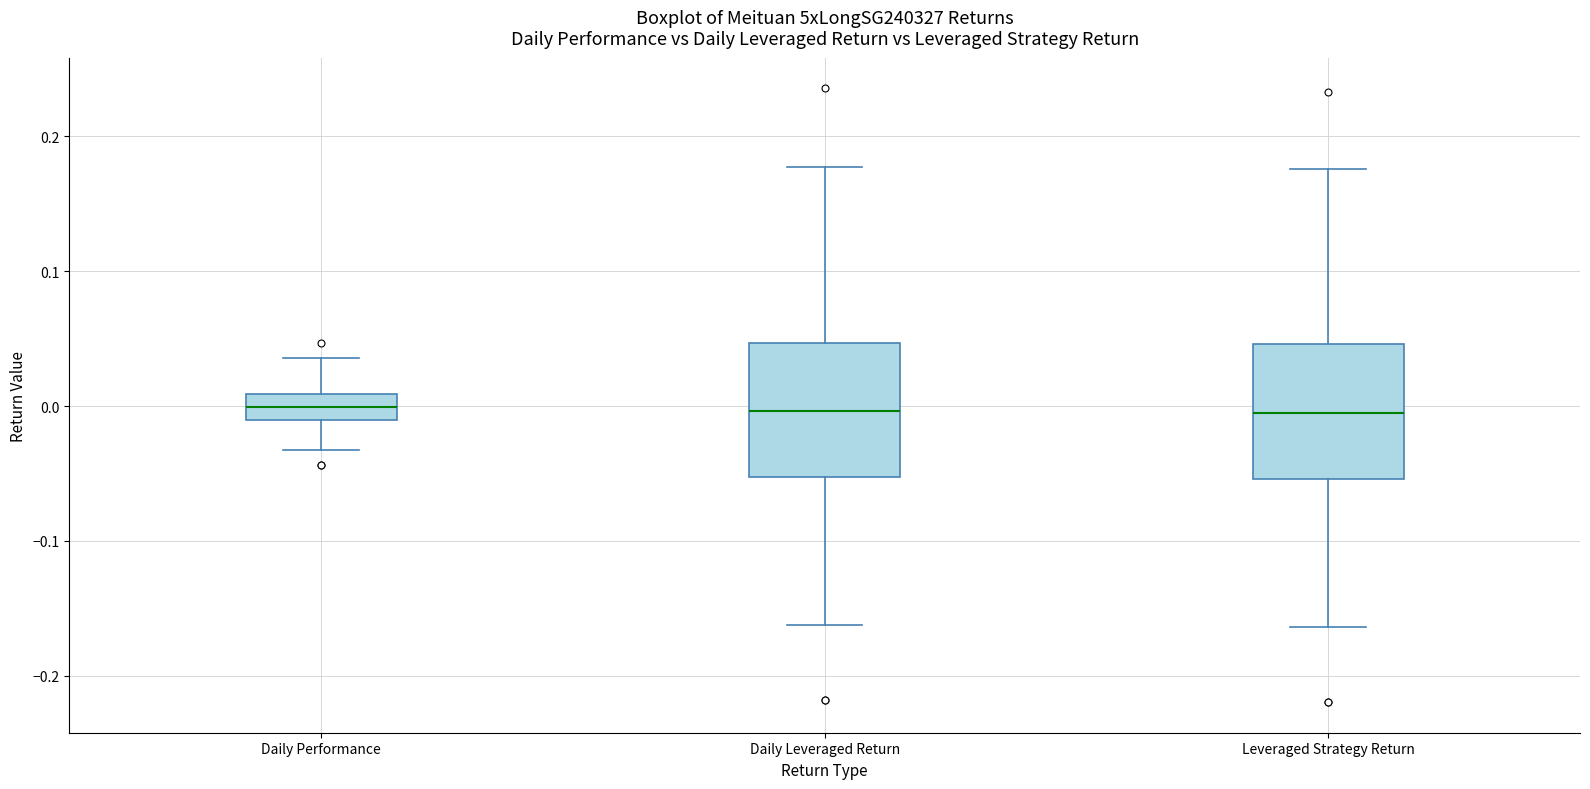

Where does the median line of the box for Daily Performance sit on the y-axis? The values are not printed on the chart, so give them approximately, as read against the axis.

0.00